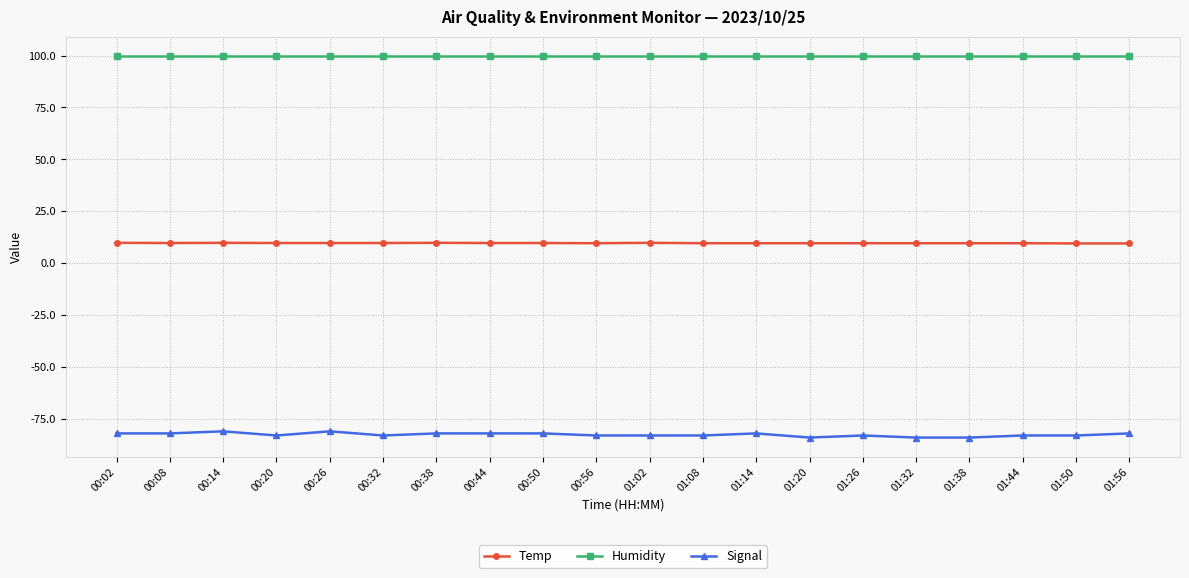

What is the greatest value displayed?

99.9